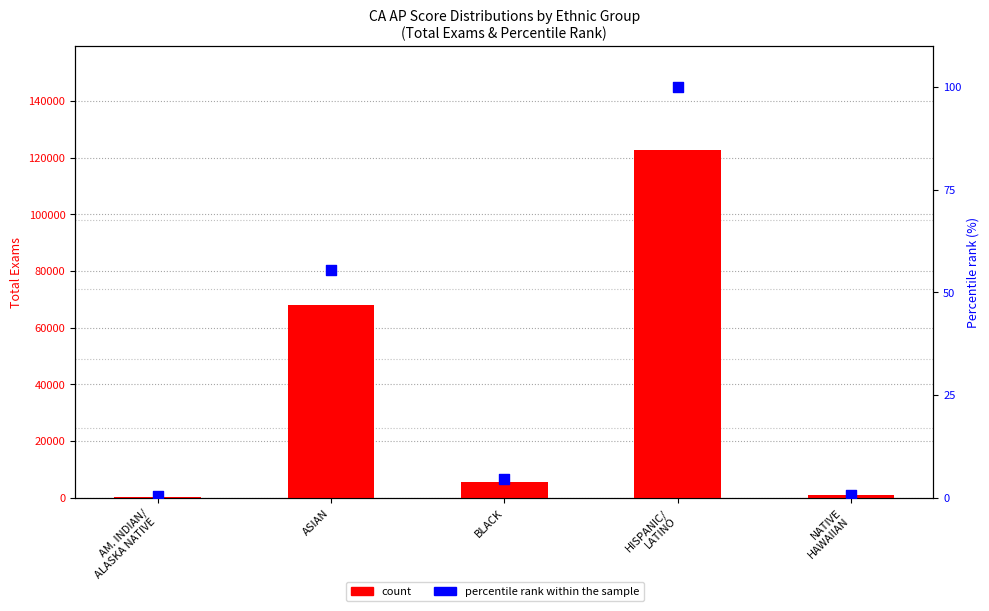

Is the value of count at ASIAN greater than the value of percentile rank within the sample at NATIVE
HAWAIIAN?

Yes